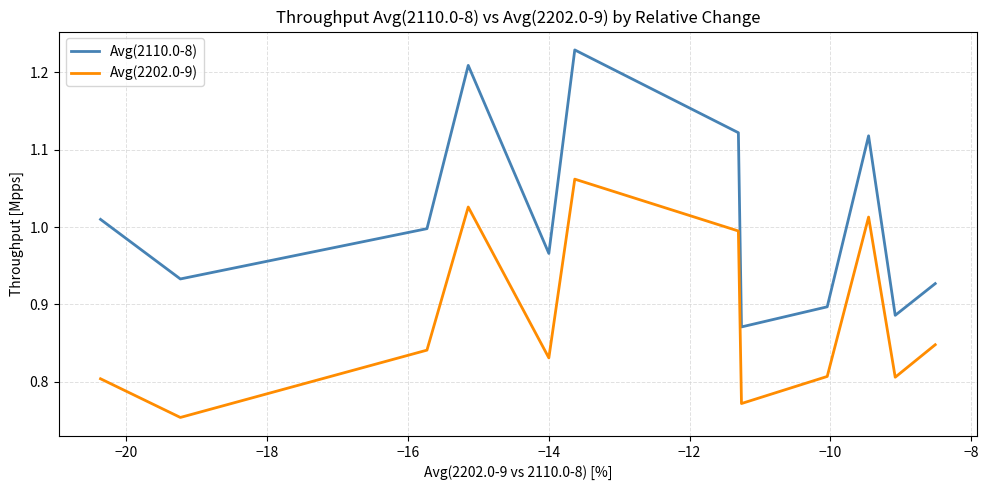

Which series has the largest total across all categories?

Avg(2110.0-8)